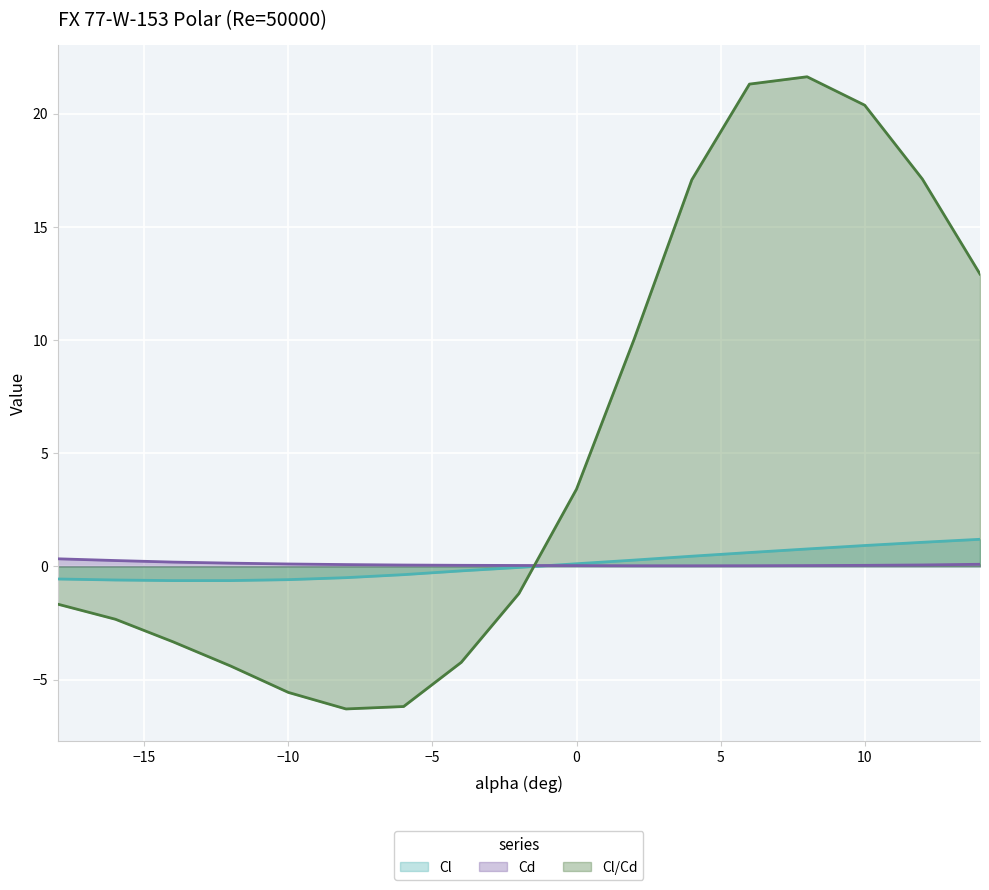

The Cl series shows -0.9 at -8. True or false?

False